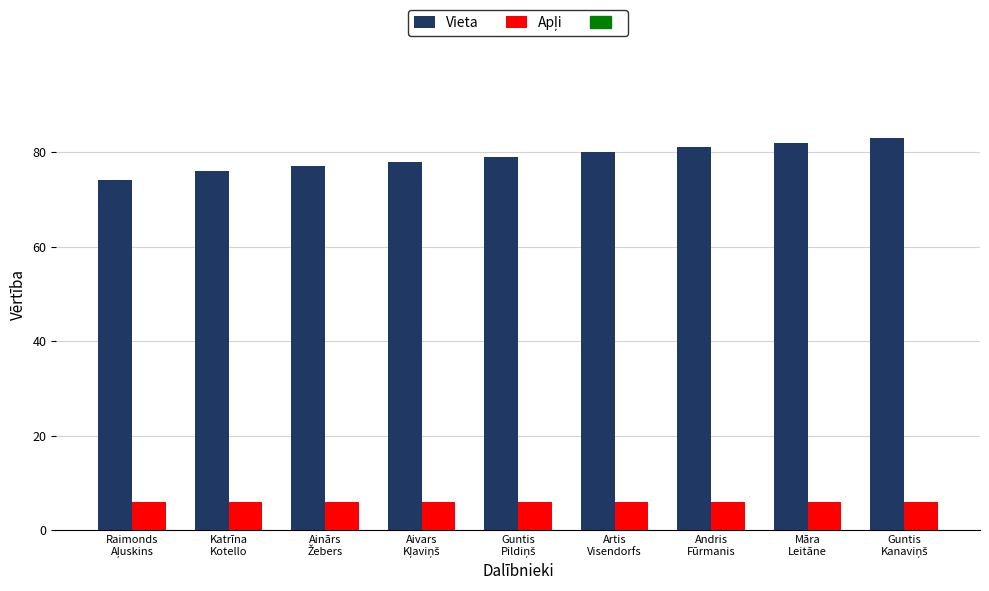

Which series has the largest total across all categories?

Vieta